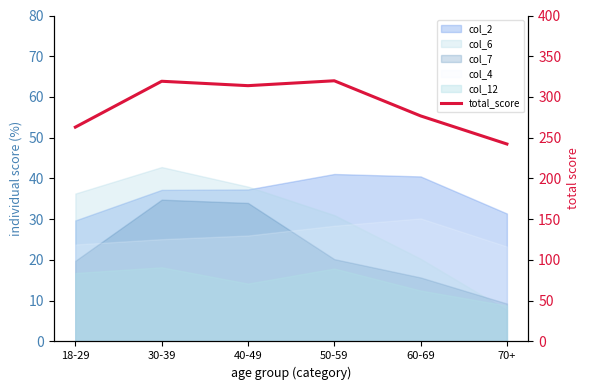

What is the difference between the values at 50-59 and 30-39?

0.6